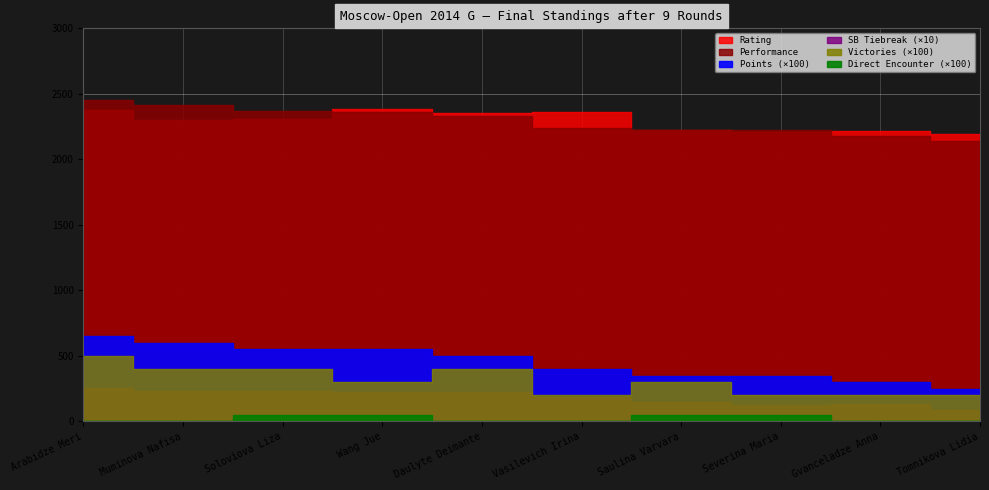

Reading left to right, what are all the values shown in this chart?

Rating: 2374.0	2301.0	2308.0	2386.0	2355.0	2365.0	2227.0	2210.0	2217.0	2195.0
Points: 6.5	6.0	5.5	5.5	5.0	4.0	3.5	3.5	3.0	2.5
SB Tiebreak: 25.2	23.5	23.2	22.5	22.2	18.8	15.2	12.8	13.5	8.5
Victories: 5.0	4.0	4.0	3.0	4.0	2.0	3.0	2.0	2.0	2.0
Performance: 2451.0	2418.0	2372.0	2364.0	2330.0	2243.0	2221.0	2223.0	2177.0	2139.0
Direct Encounter: 0.0	0.0	0.5	0.5	0.0	0.0	0.5	0.5	0.0	0.0